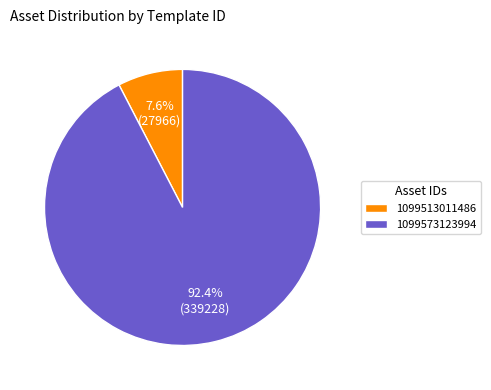

What percentage is NOT represented by 1099513011486?

92.4%